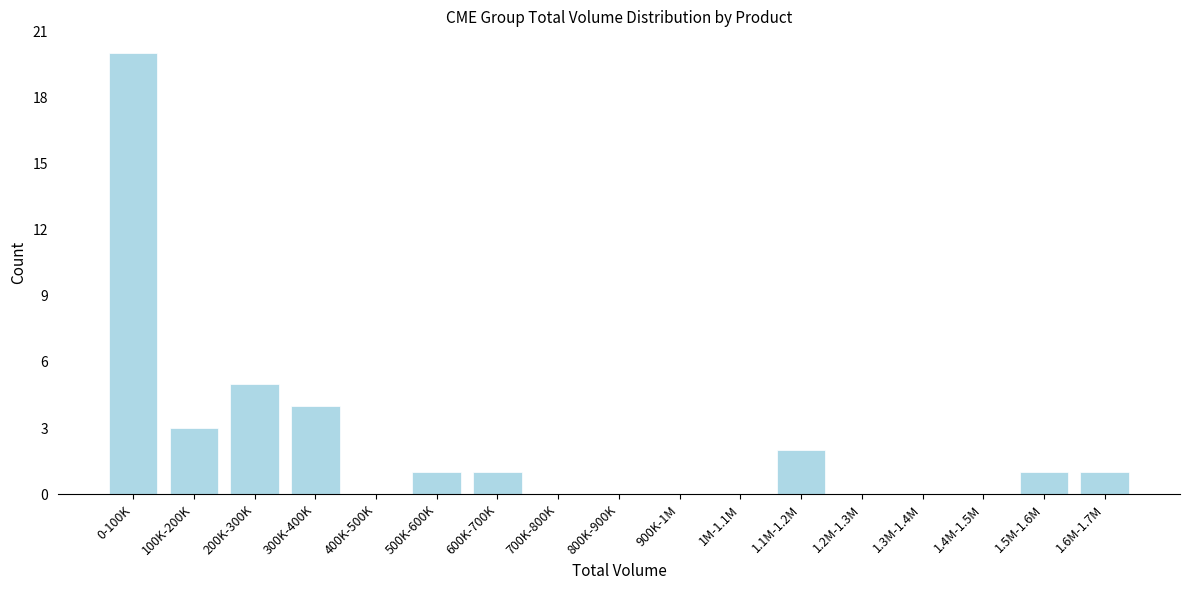

Reading right to left, extract all data points from this chart.

1.6M-1.7M=1	1.5M-1.6M=1	1.4M-1.5M=0	1.3M-1.4M=0	1.2M-1.3M=0	1.1M-1.2M=2	1M-1.1M=0	900K-1M=0	800K-900K=0	700K-800K=0	600K-700K=1	500K-600K=1	400K-500K=0	300K-400K=4	200K-300K=5	100K-200K=3	0-100K=20